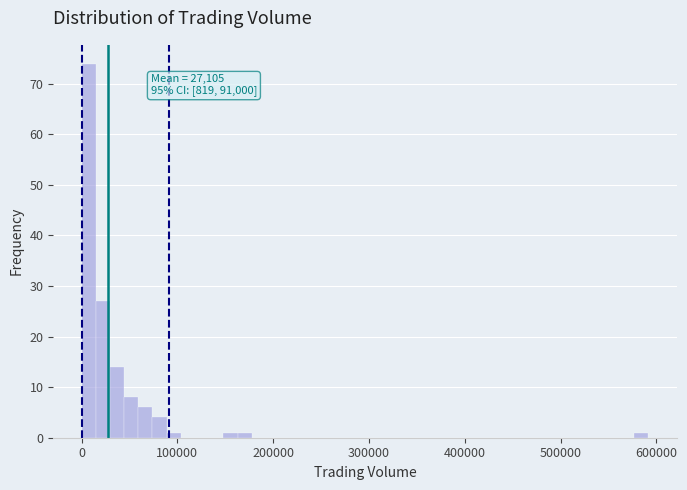

Around what value on the x-axis is the tallest bar? Give the approximate position of its centre, as read against the axis.

10000